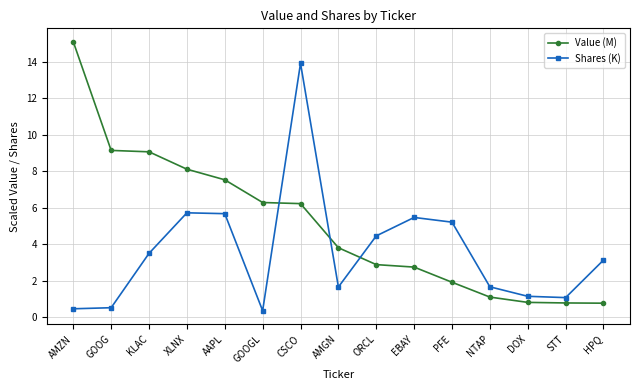

What is the label of the 9th point from the left?

ORCL